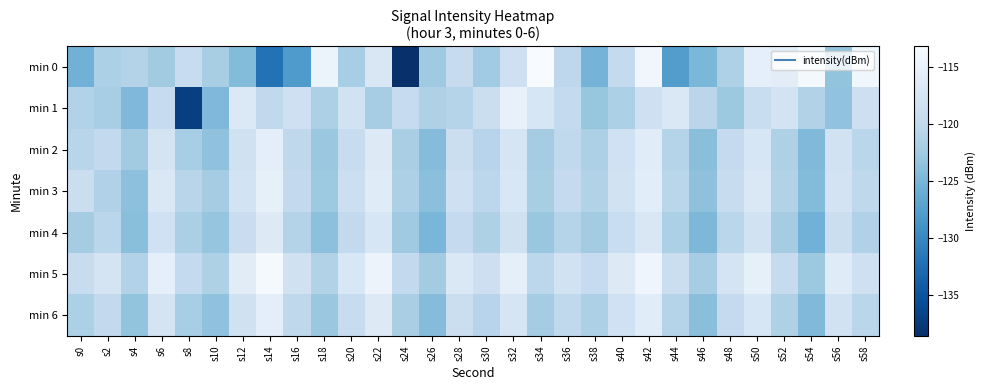

Rank the series at s18 from lowest to highest value.

min 4, min 2, min 6, min 3, min 1, min 5, min 0